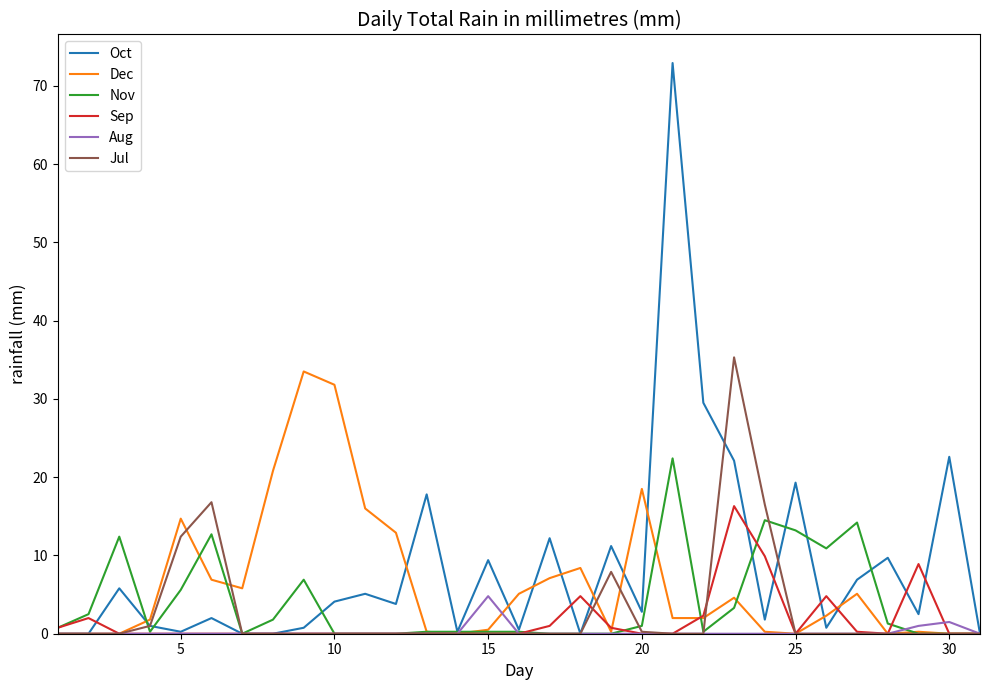

Which series has the widest spread of values?

Oct